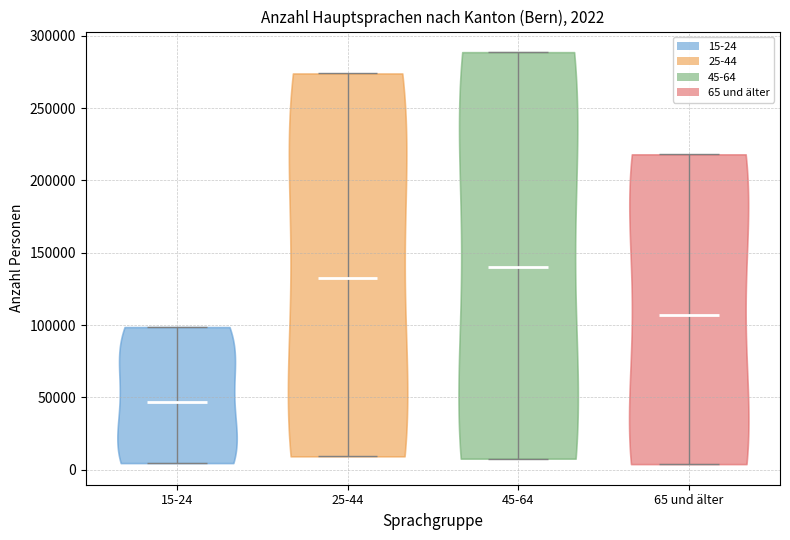

Which violin has the lowest median line?

15-24